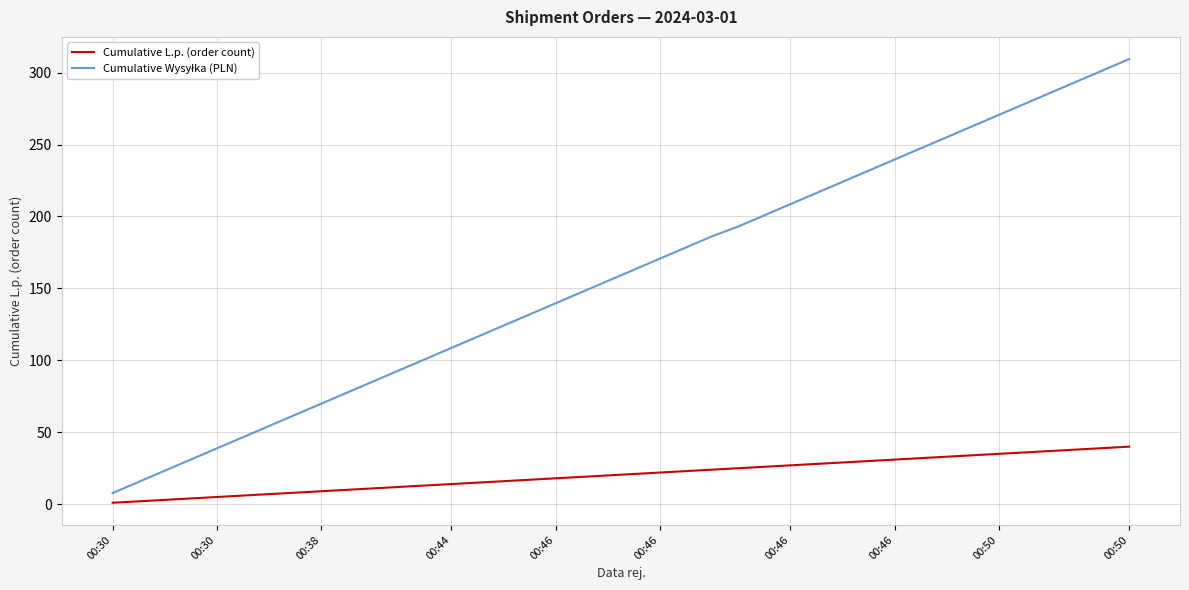

What is the greatest value displayed?

309.4